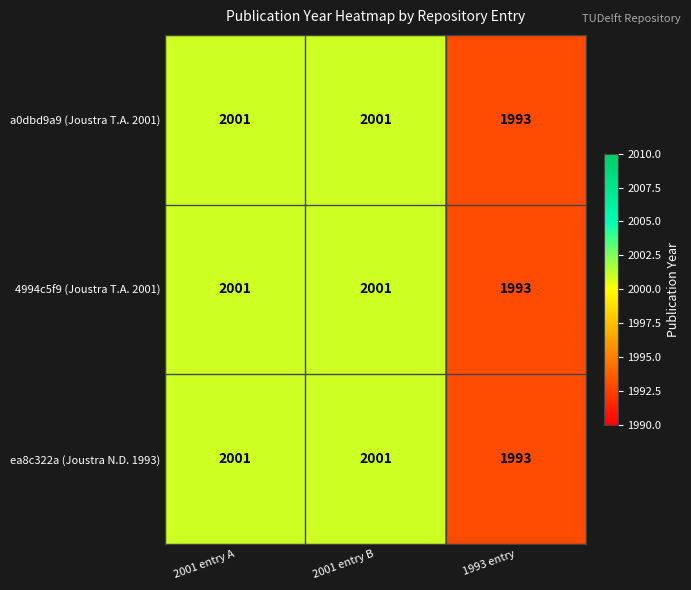

What is the difference between the maximum and minimum values in the 4994c5f9 (Joustra T.A. 2001) series?

8